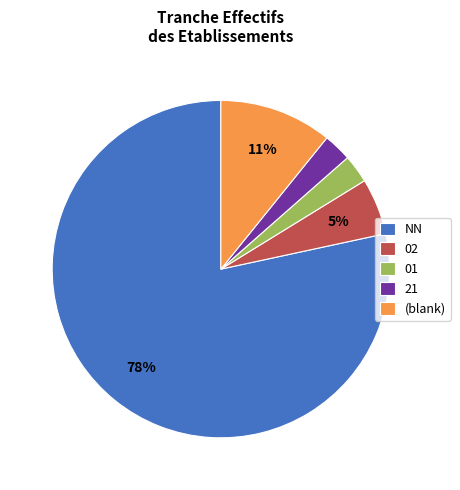

How many slices are in this pie chart?

5